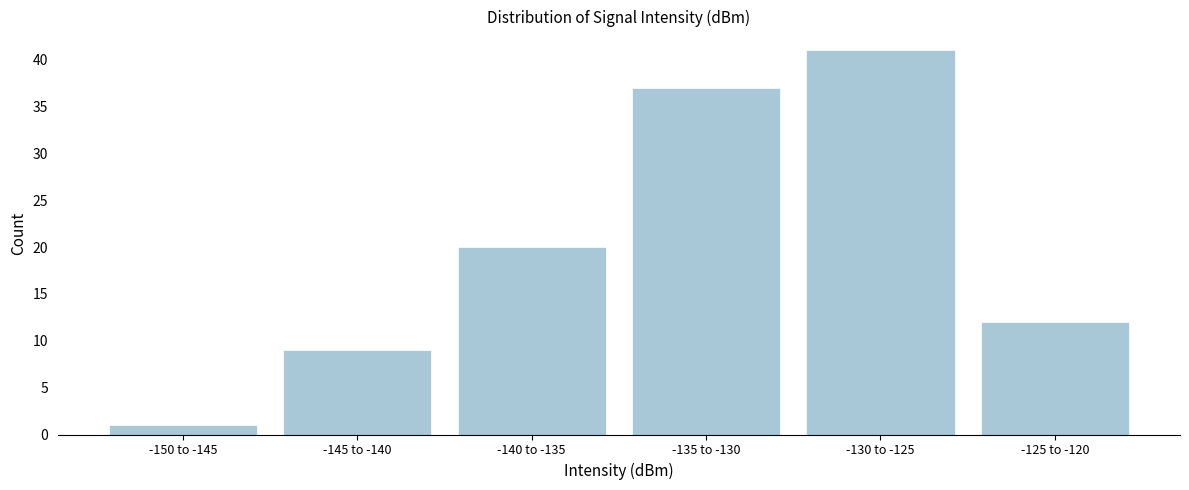

Reading left to right, what are all the values shown in this chart?

1	9	20	37	41	12